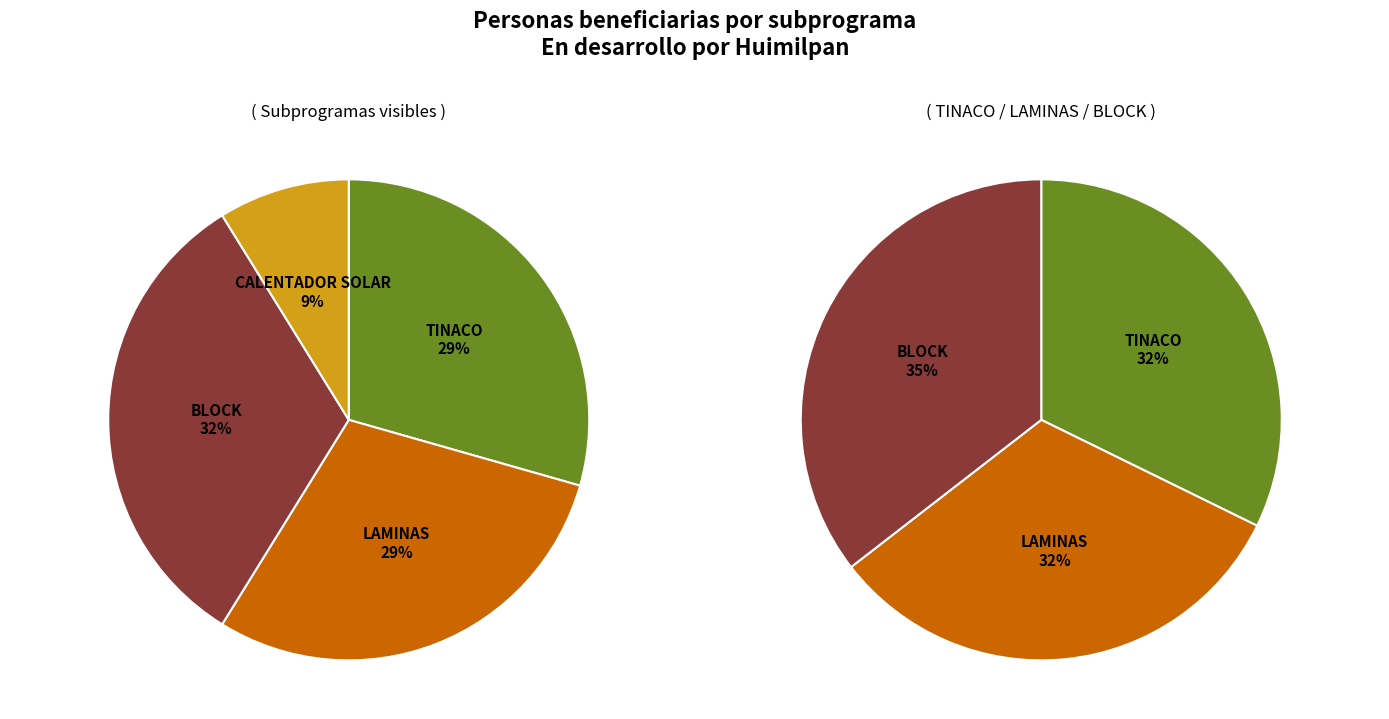

How many slices are in this pie chart?

4